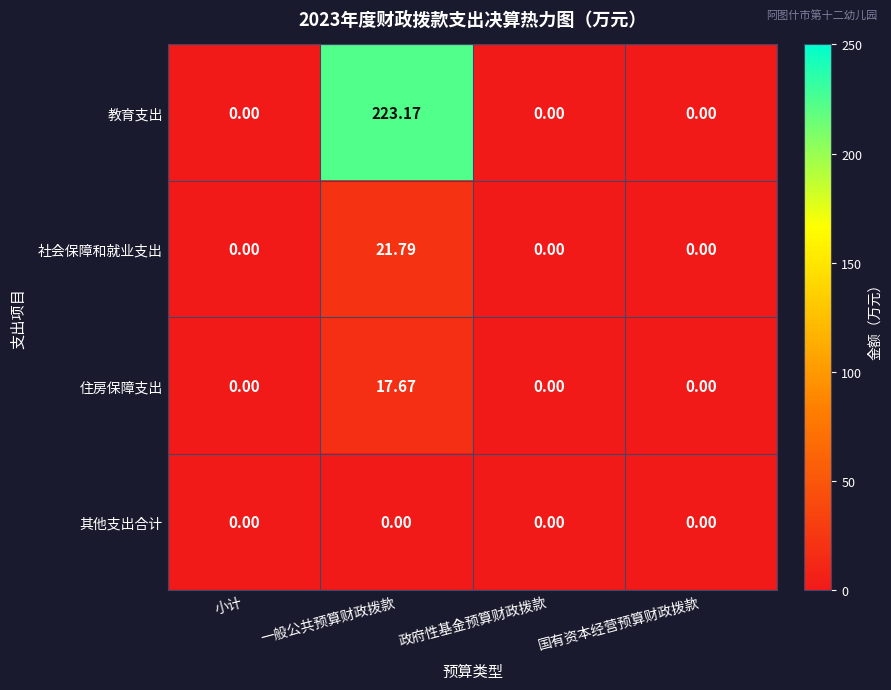

Which label corresponds to the largest value in the chart?

一般公共预算财政拨款